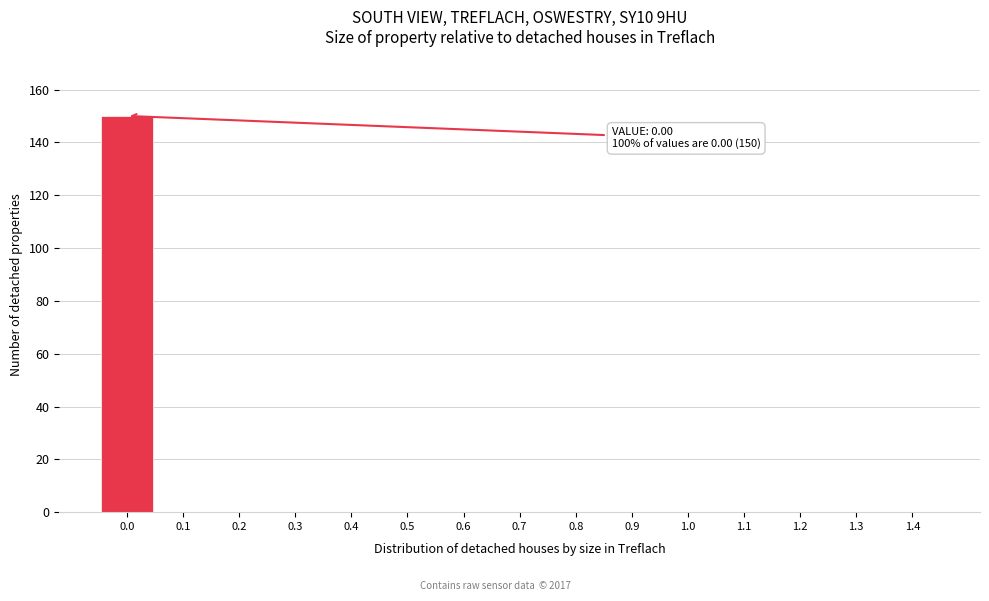

Reading left to right, list all the values displayed in this chart.

0.0=150	0.1=0	0.2=0	0.3=0	0.4=0	0.5=0	0.6=0	0.7=0	0.8=0	0.9=0	1.0=0	1.1=0	1.2=0	1.3=0	1.4=0